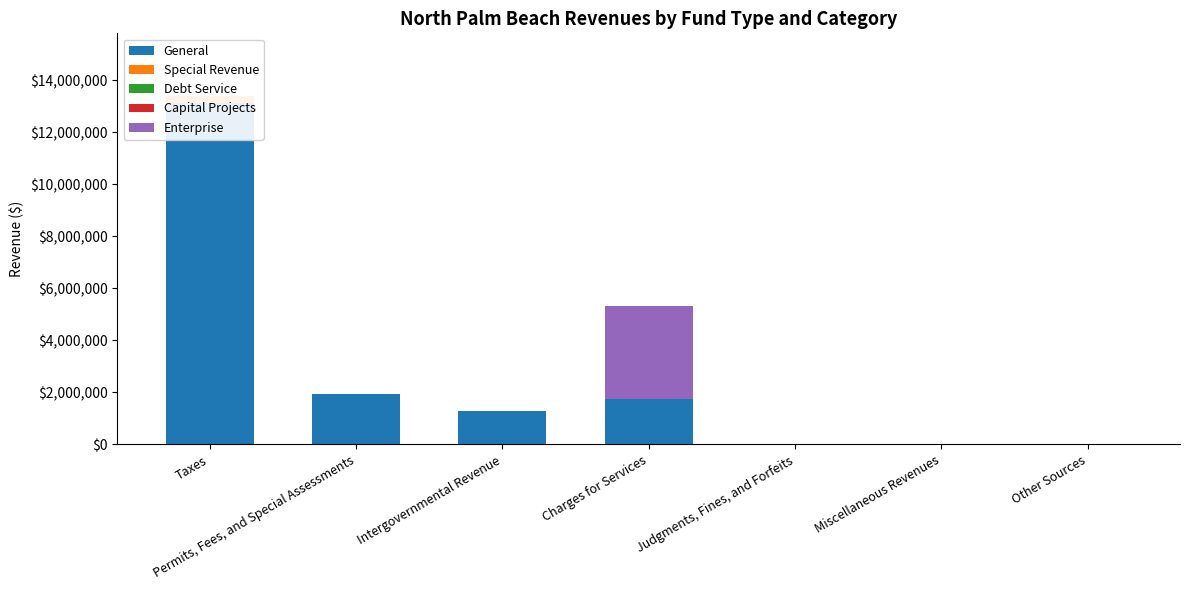

Rank the series at Charges for Services from lowest to highest value.

Special Revenue, Debt Service, Capital Projects, General, Enterprise